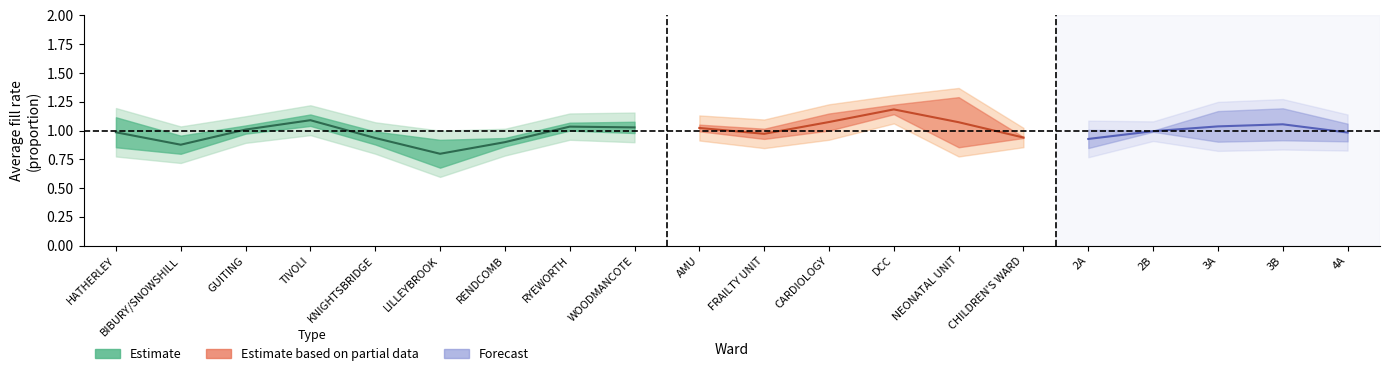

Does the chart display data point markers on the line(s)?

No